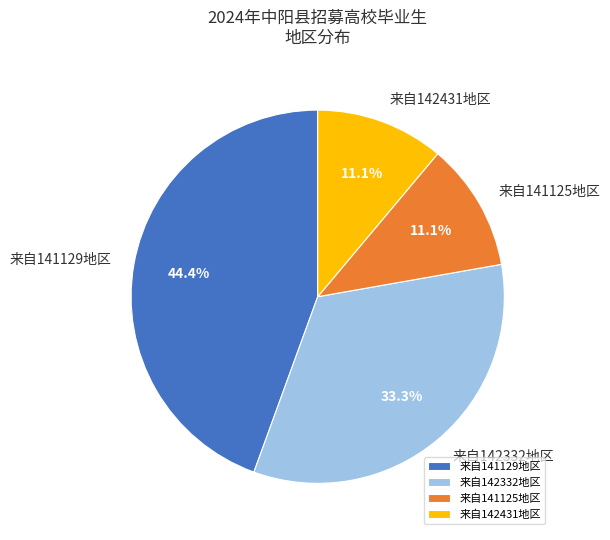

Which has a higher value, 来自141129地区 or 来自142332地区?

来自141129地区